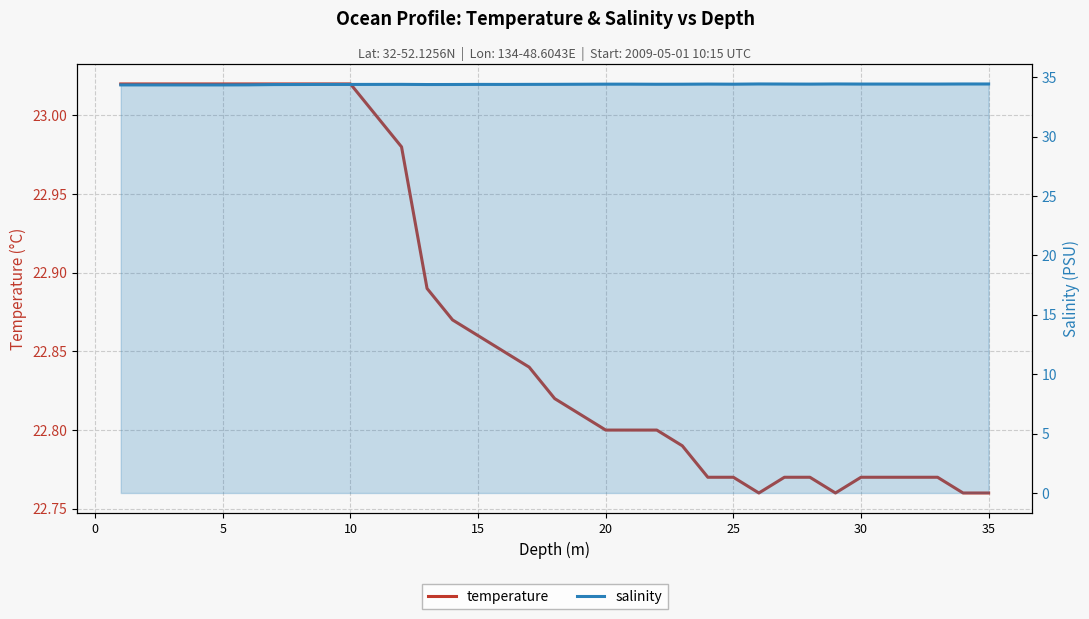

In salinity, how many points are lower than both neighbors (excluding endpoints)?

8